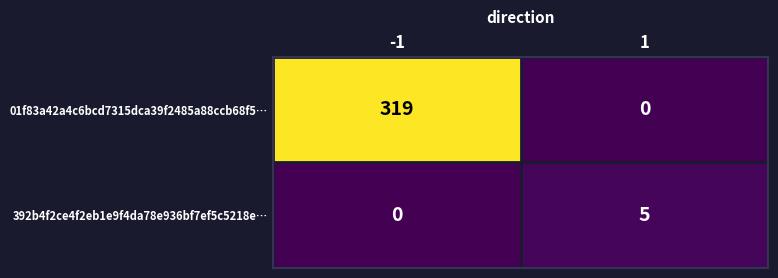

What is the sum of the 392b4f2ce4f2eb1e9f4da78e936bf7ef5c5218e… values at 1 and -1?

5